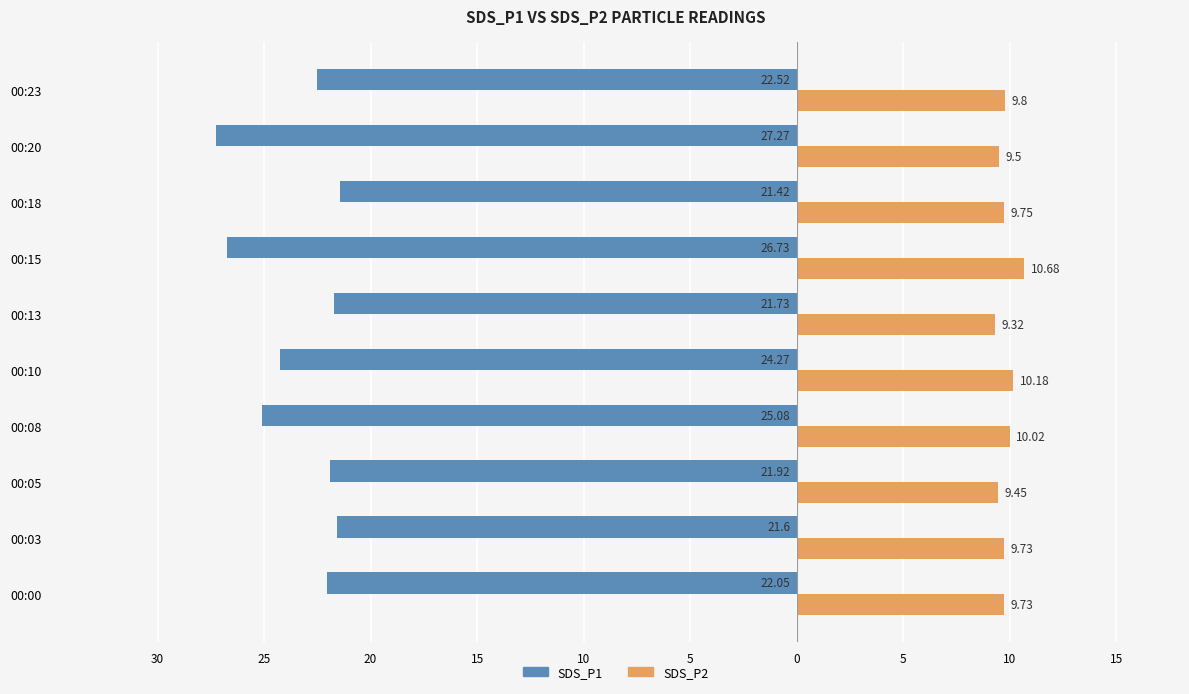

What are all the series names shown in the legend?

SDS_P1, SDS_P2